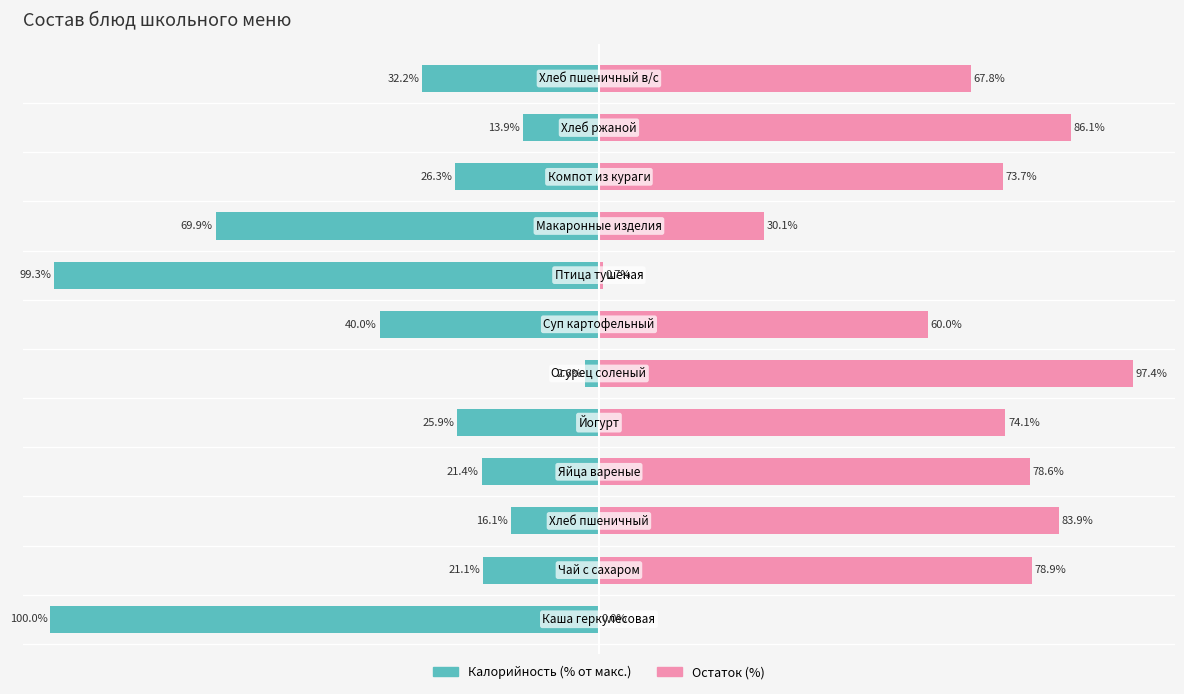

The Калорийность (% от макс.) series shows 40.0 at 6. True or false?

True